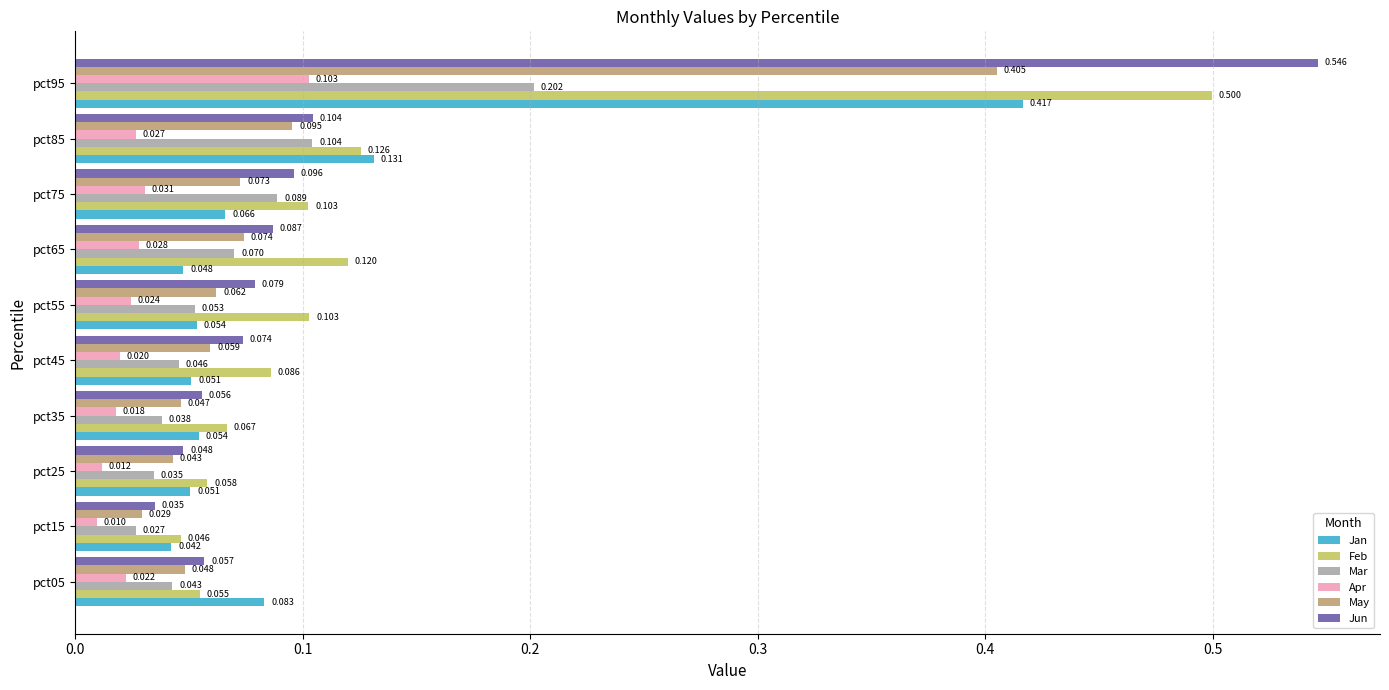

Which series changed the most between pct35 and pct75?

Mar